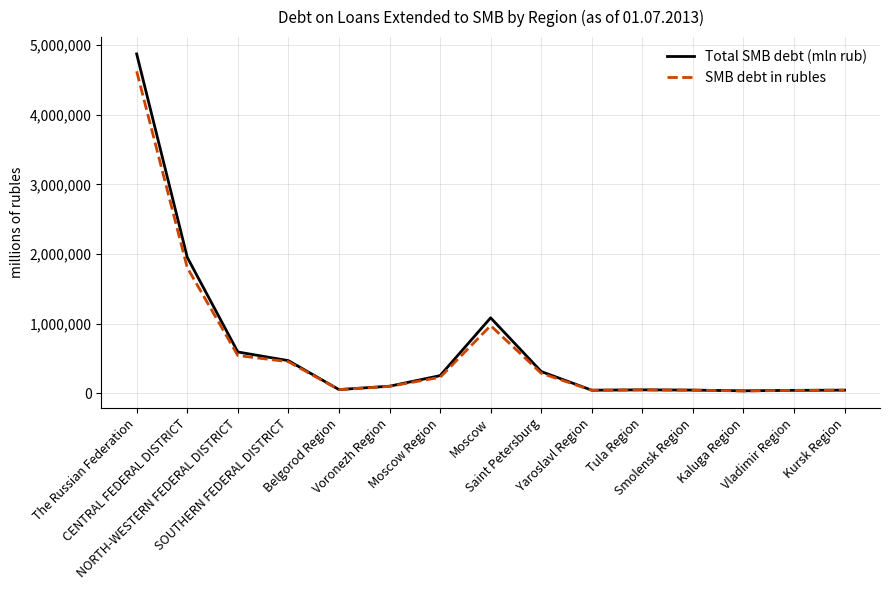

What position from the right is Belgorod Region?

11